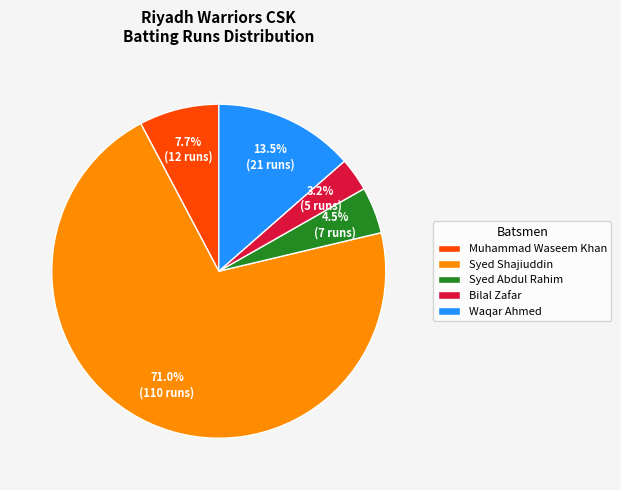

Is Syed Shajiuddin the majority of the pie?

Yes